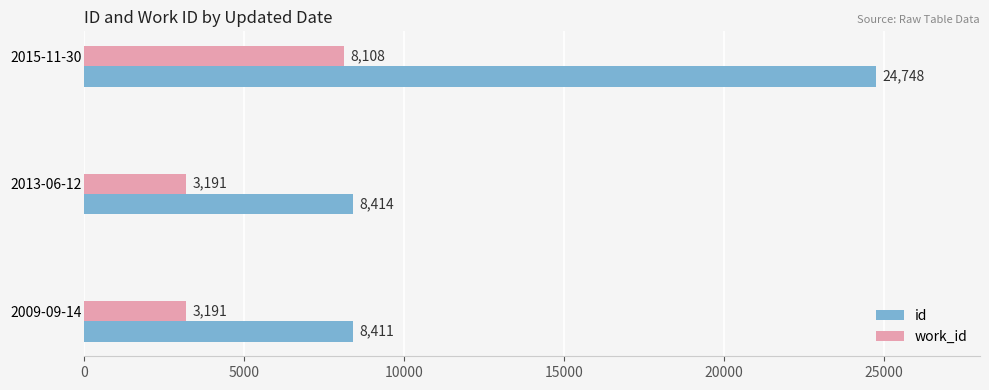

List the labels in order of id value, largest first.

2015-11-30, 2013-06-12, 2009-09-14